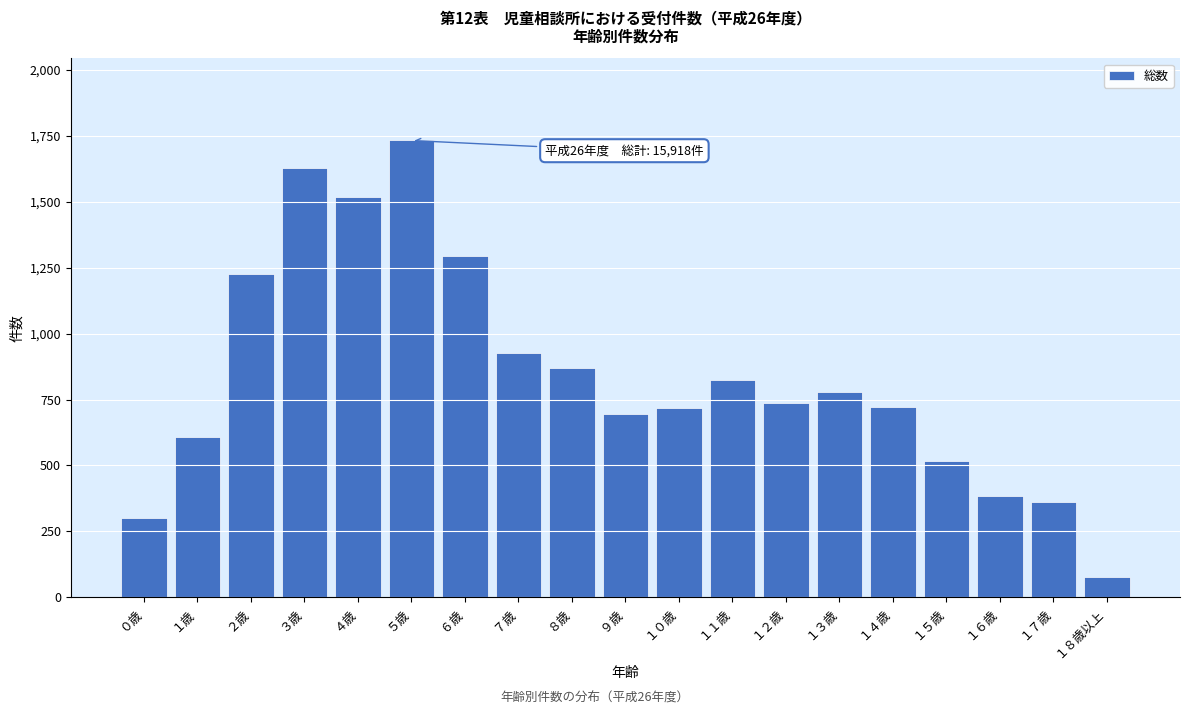

At which category does the chart reach its peak across all series?

５歳